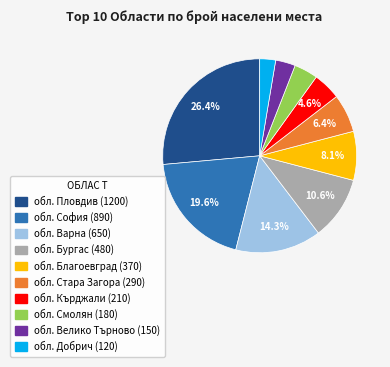

How many segments does this pie chart have?

10